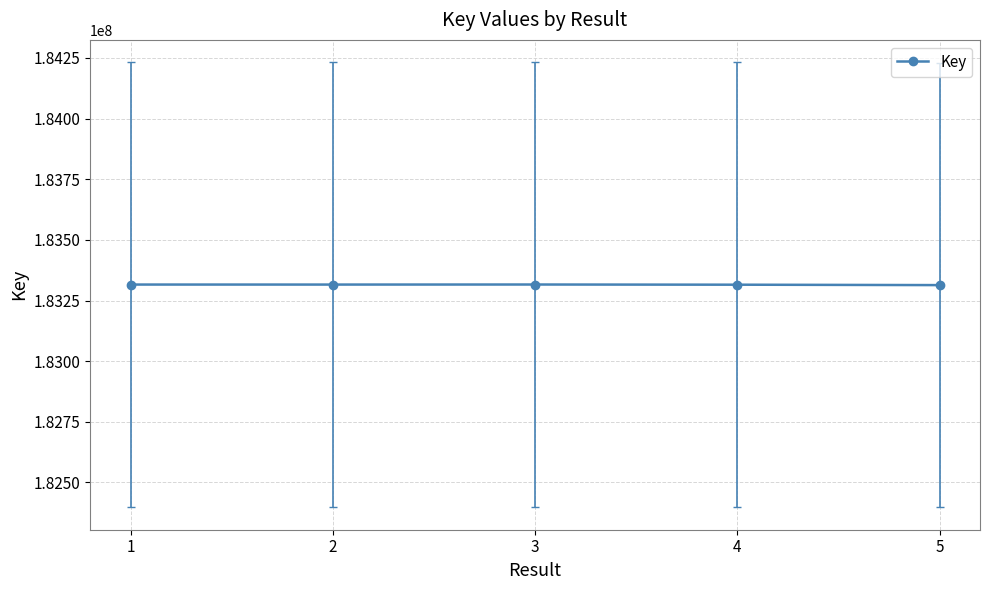

How many lines are shown in the chart?

1